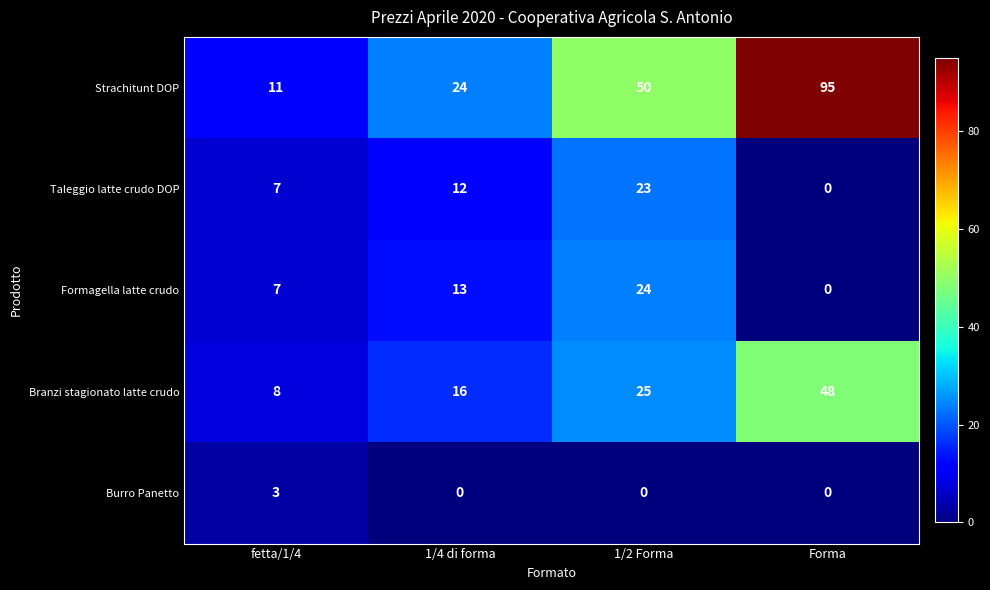

Reading left to right, transcribe all the data shown in this chart.

Strachitunt DOP: fetta/1/4=11	1/4 di forma=24	1/2 Forma=50	Forma=95
Taleggio latte crudo DOP: fetta/1/4=7	1/4 di forma=12	1/2 Forma=23	Forma=0
Formagella latte crudo: fetta/1/4=7	1/4 di forma=13	1/2 Forma=24	Forma=0
Branzi stagionato latte crudo: fetta/1/4=8	1/4 di forma=16	1/2 Forma=25	Forma=48
Burro Panetto: fetta/1/4=3	1/4 di forma=0	1/2 Forma=0	Forma=0